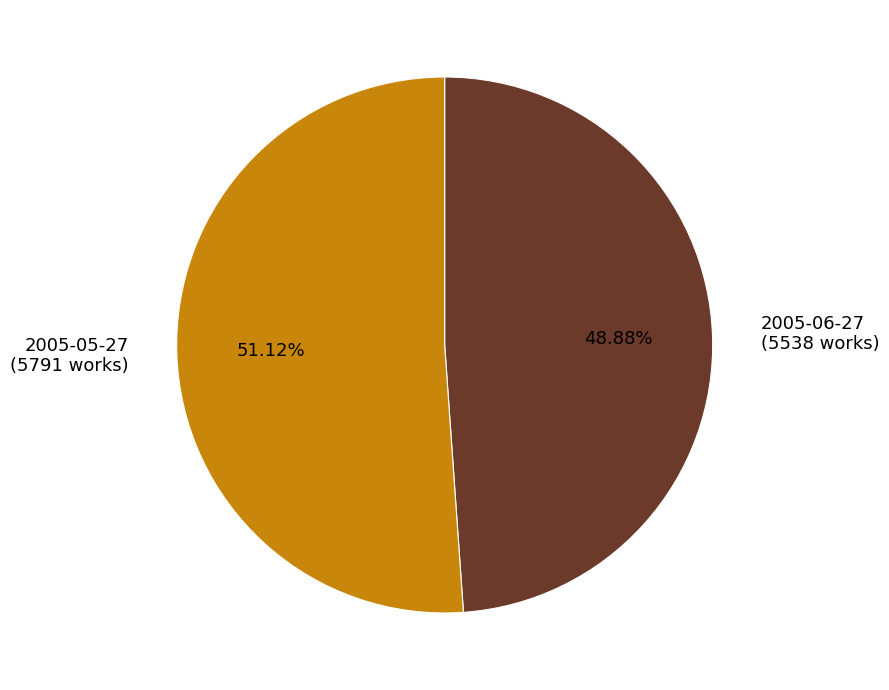

Count the number of slices in the pie.

2